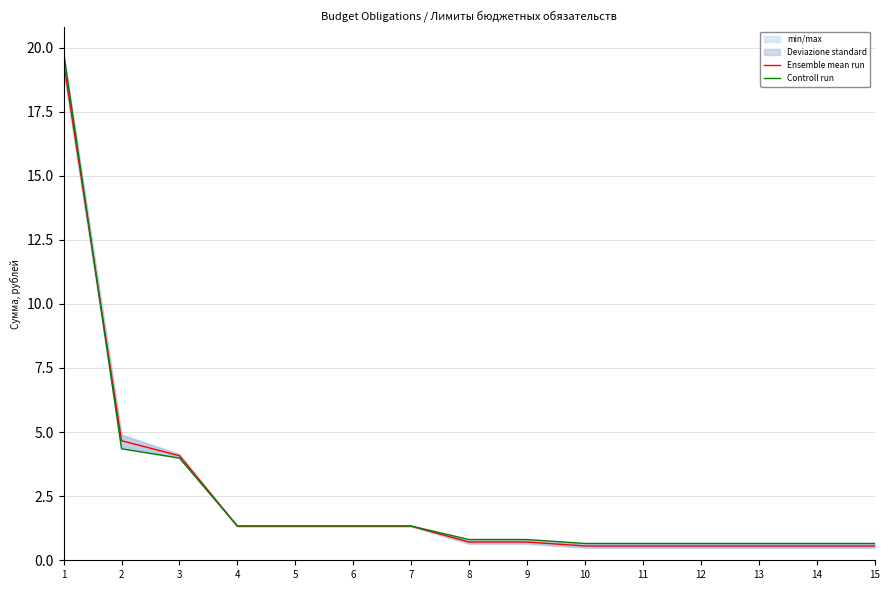

Which category has the highest value in the Controll run series?

1